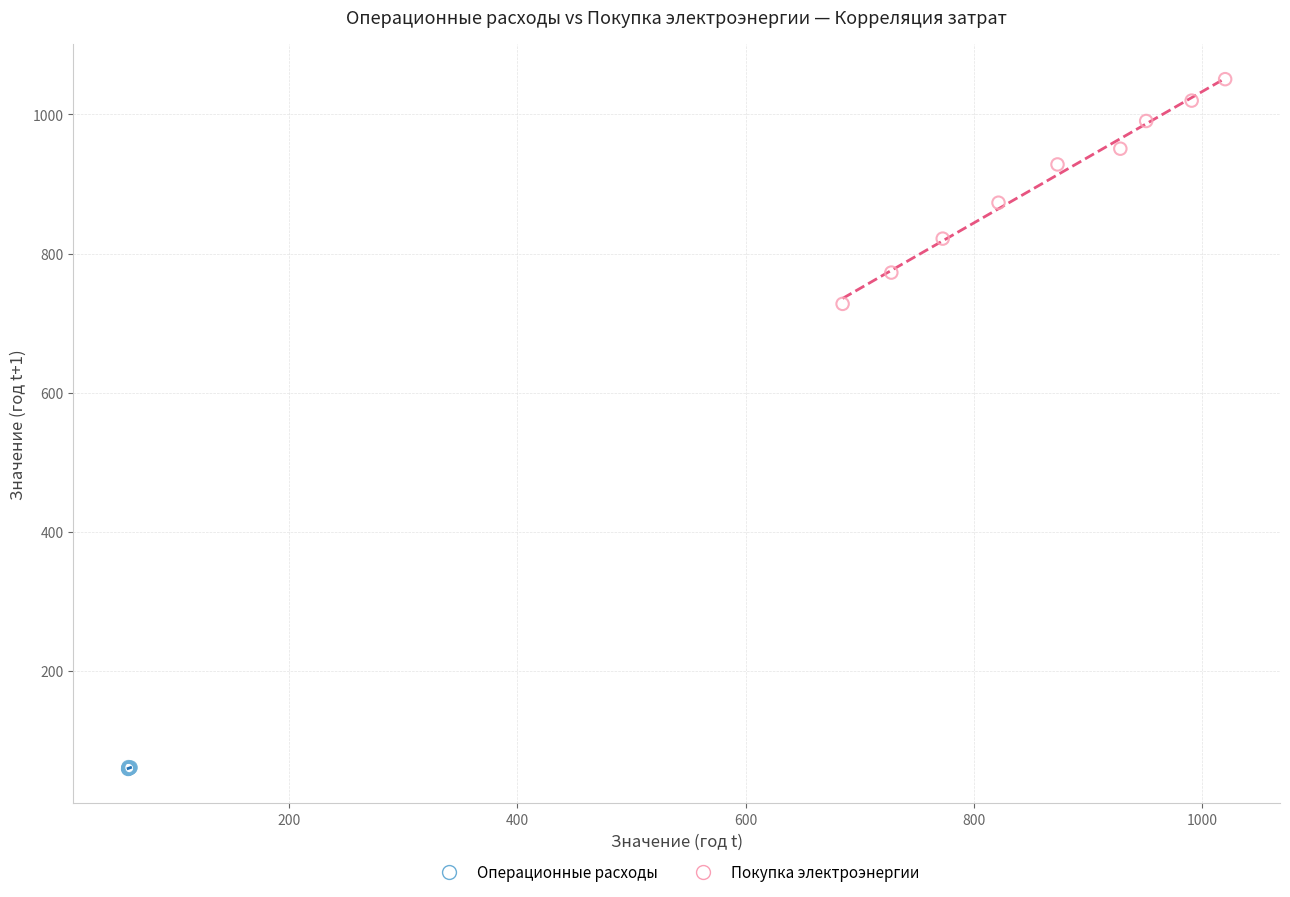

What are all the series names shown in the legend?

Операционные расходы, Покупка электроэнергии